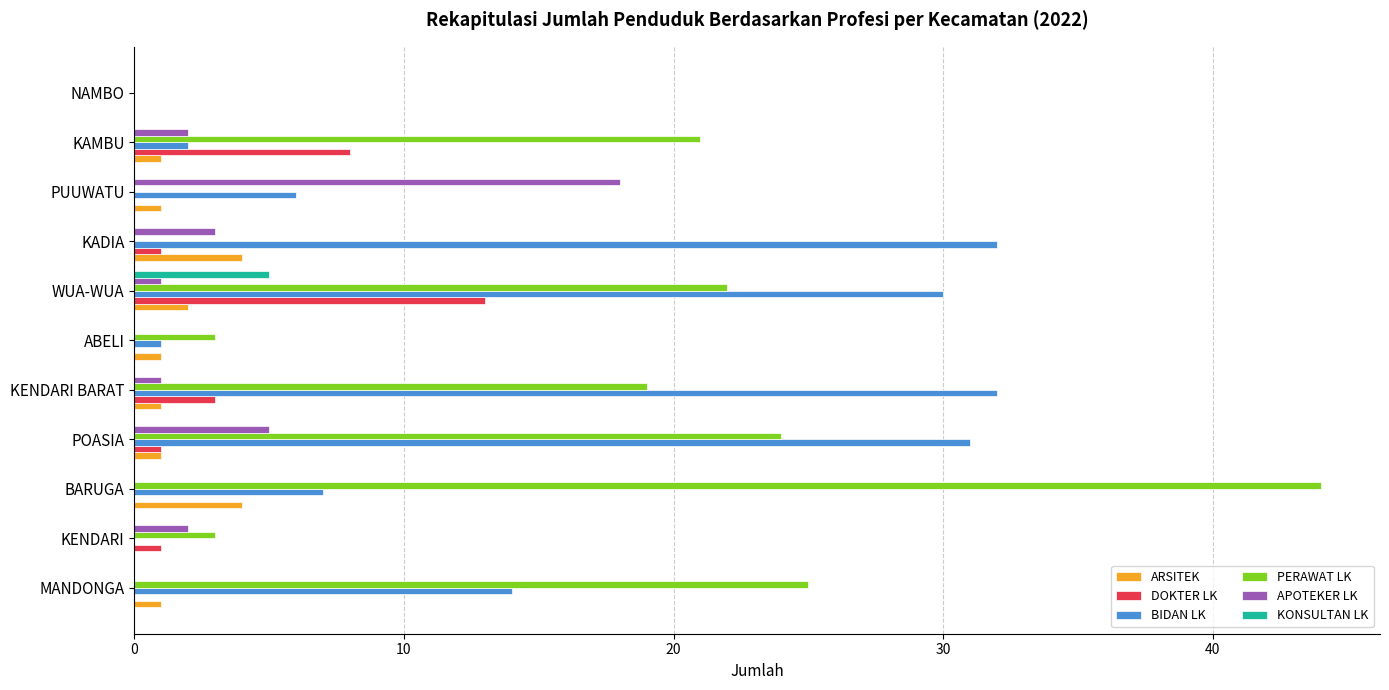

What is the sum of all PERAWAT LK values?

161